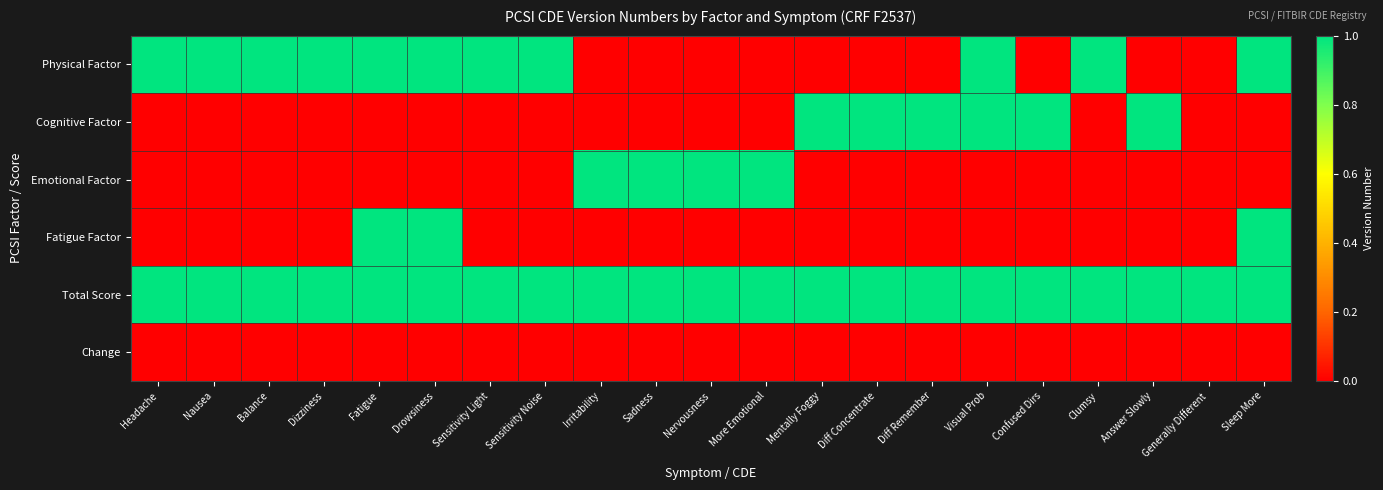

What is the greatest value displayed?

1